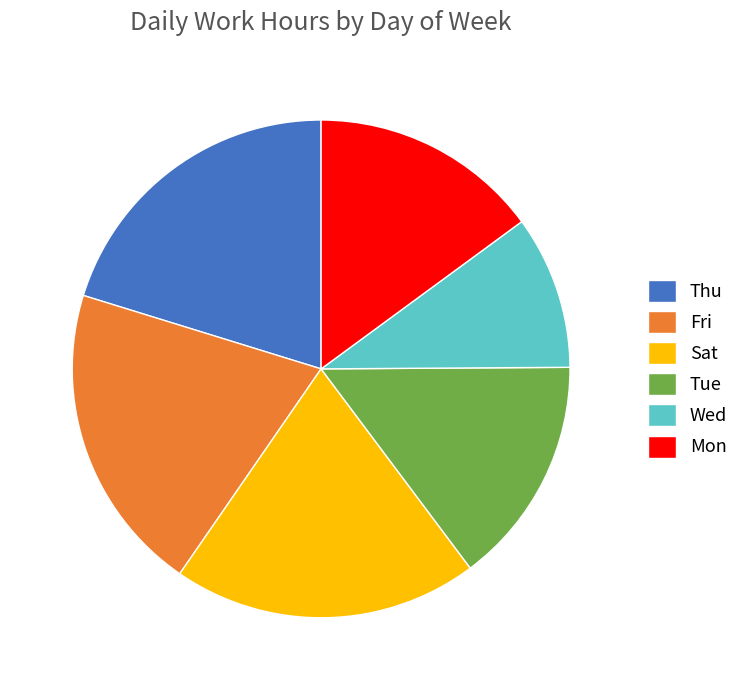

What is the ratio of the value at Sat to the value at Wed?

2.0